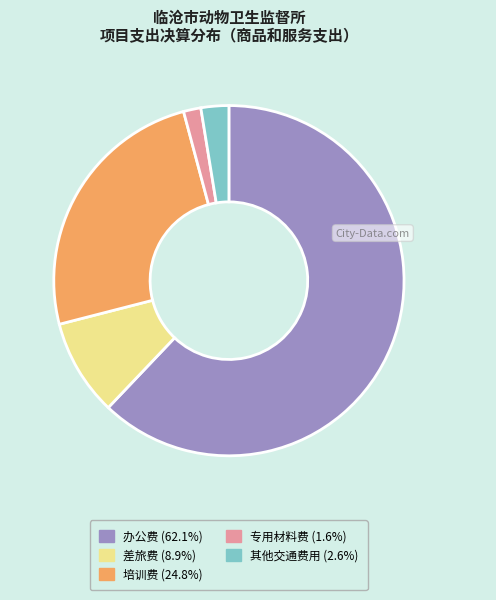

Approximately how many times larger is the value at 培训费 (24.8%) compared to 办公费 (62.1%)?

0.4